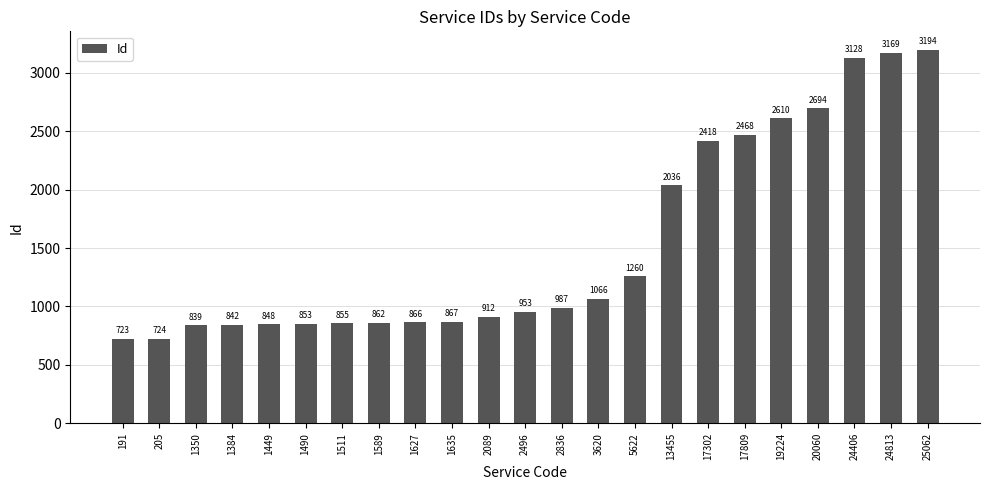

What is the sum of the values at 19224 and 24406?

5738